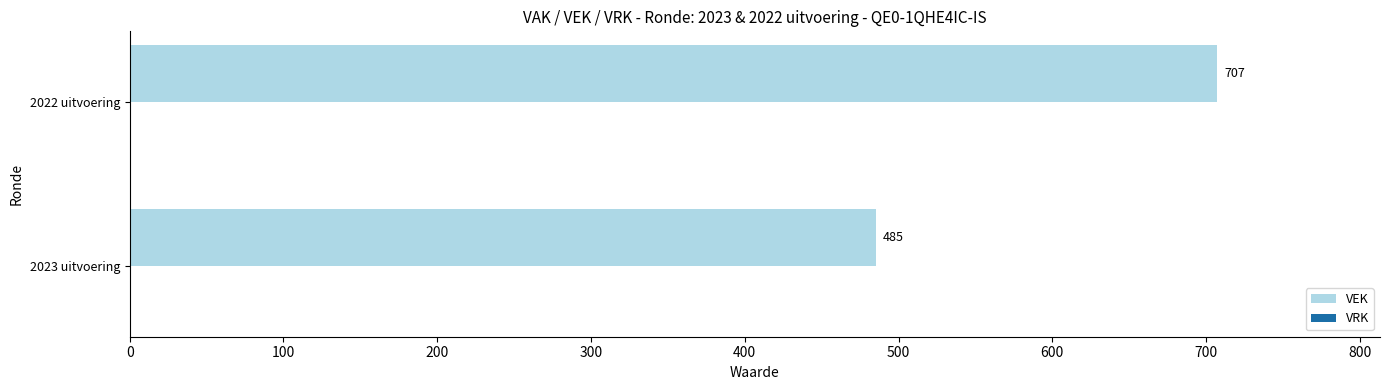

Are the bars horizontal?

Yes